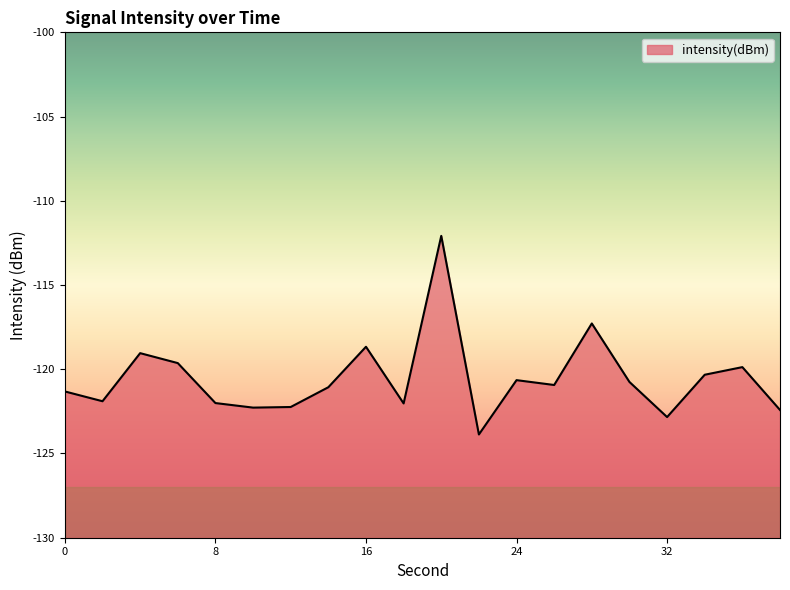

Rank the categories by value from highest to lowest.

20, 28, 16, 4, 6, 36, 34, 24, 30, 26, 14, 0, 2, 8, 18, 12, 10, 38, 32, 22